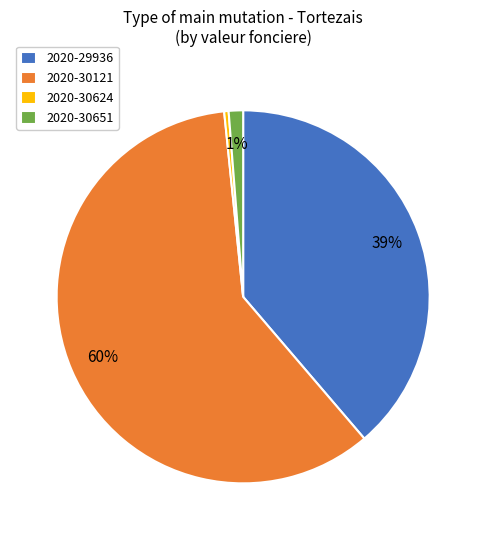

What is the ratio of the value at 2020-29936 to the value at 2020-30624?

100.7